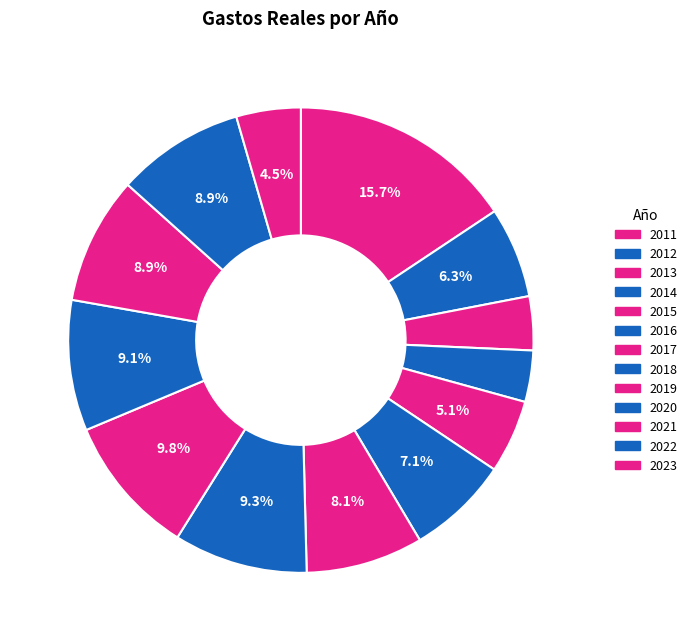

Count the number of slices in the pie.

13